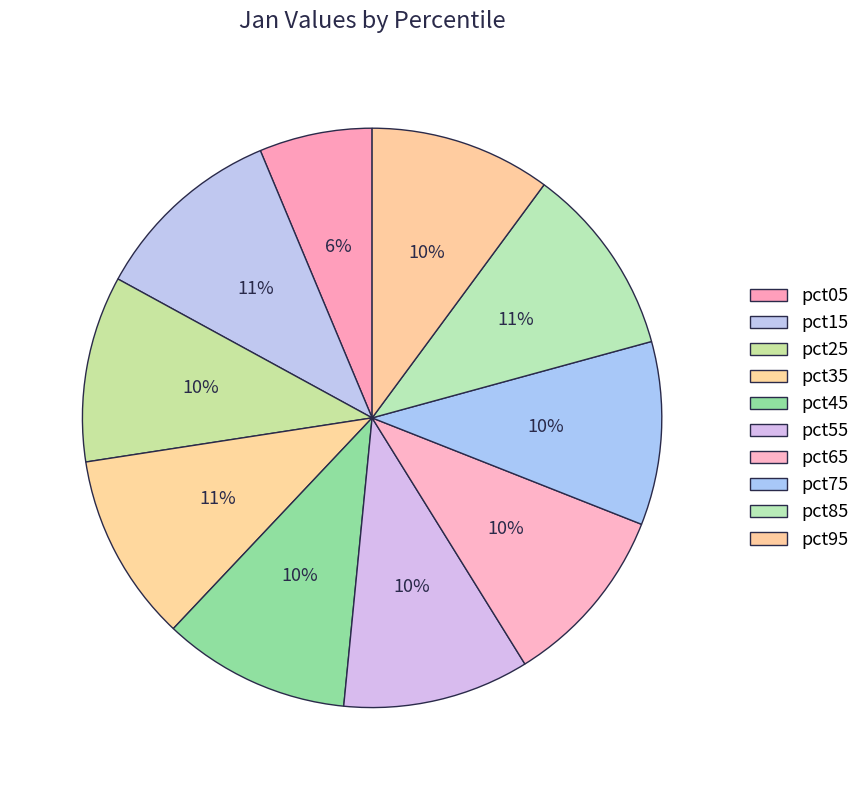

Is it true that pct95 is 1% of the pie?

False